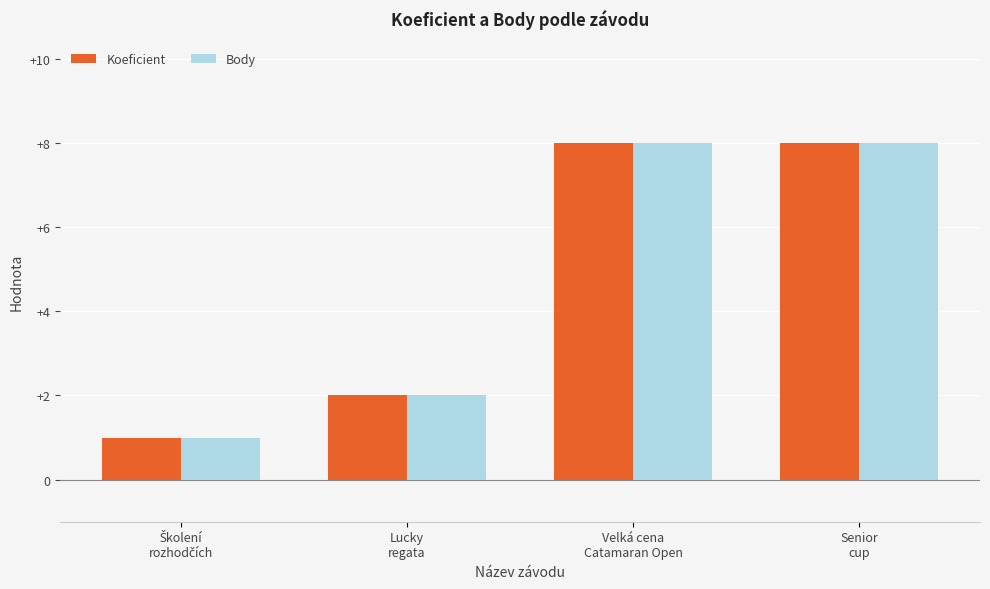

What position from the left is Velká cena
Catamaran Open?

3